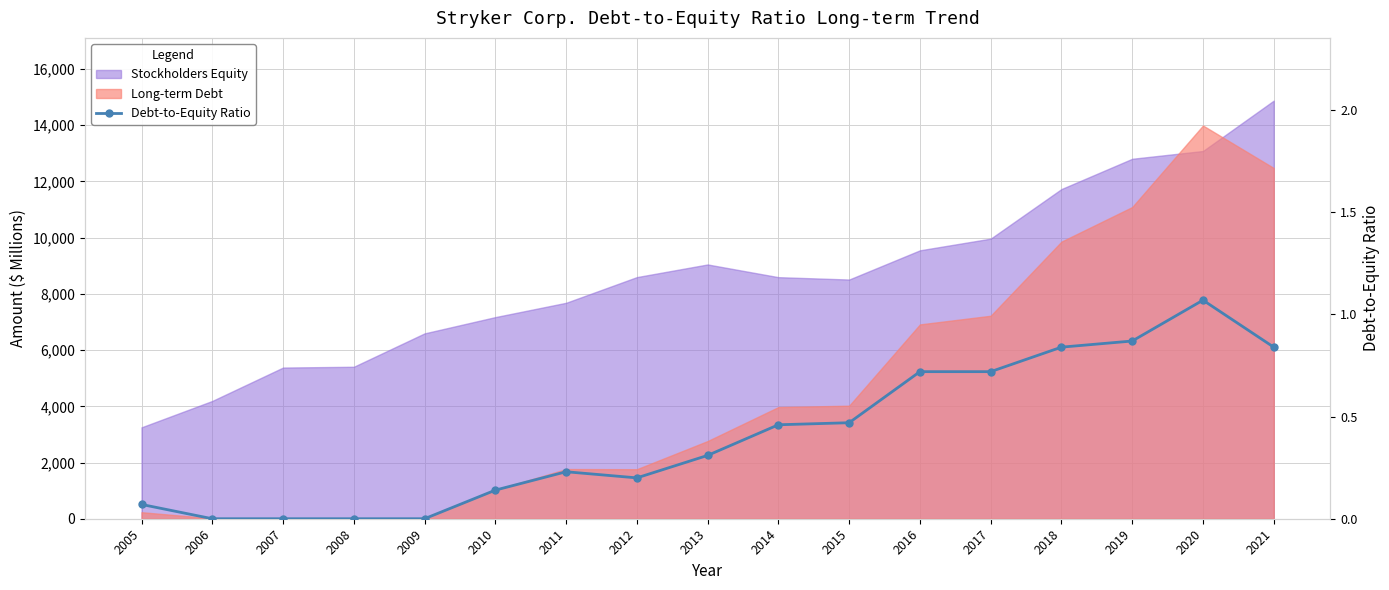

What is the difference between the second highest and minimum values?

0.9